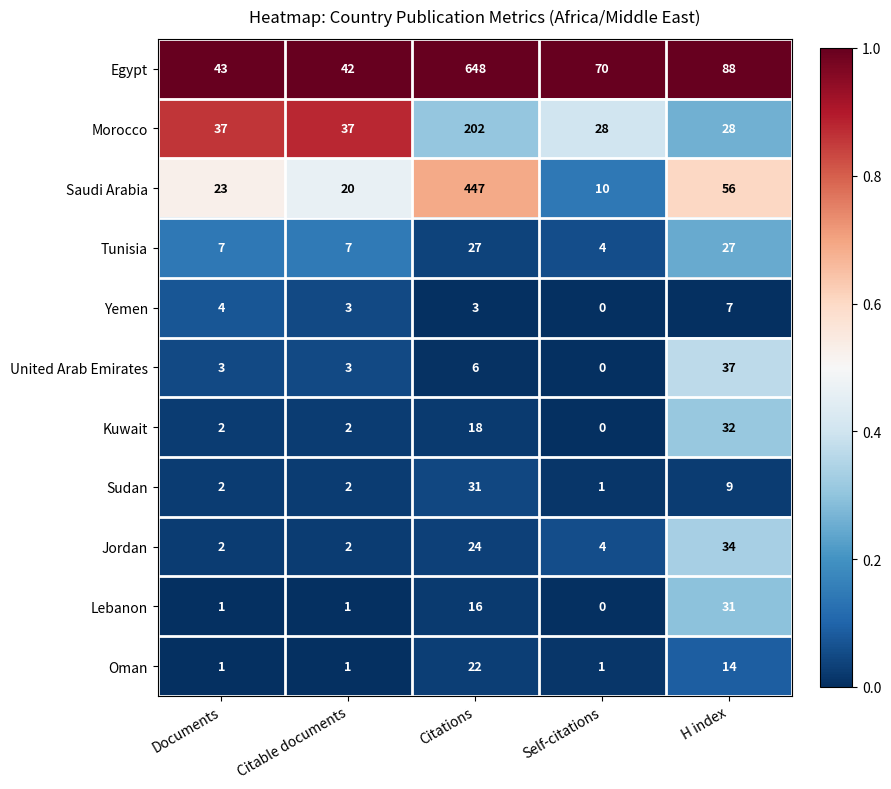

Is the value of Sudan at H index greater than the value of Morocco at Self-citations?

No